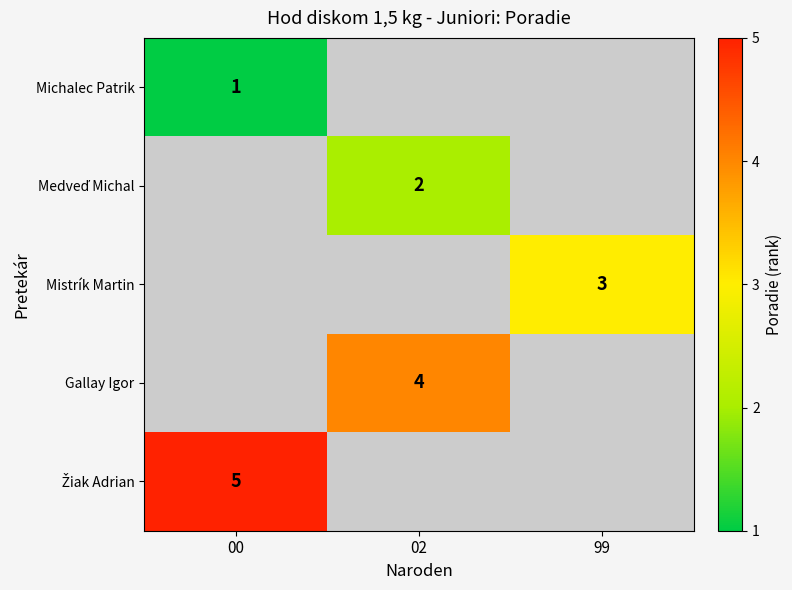

The Mistrík Martin series shows 2.0 at 99. True or false?

False